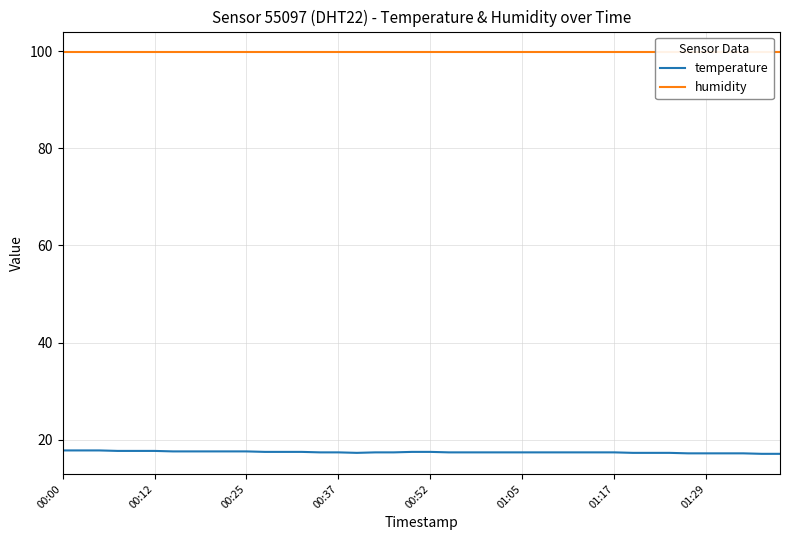

How many lines are shown in the chart?

2